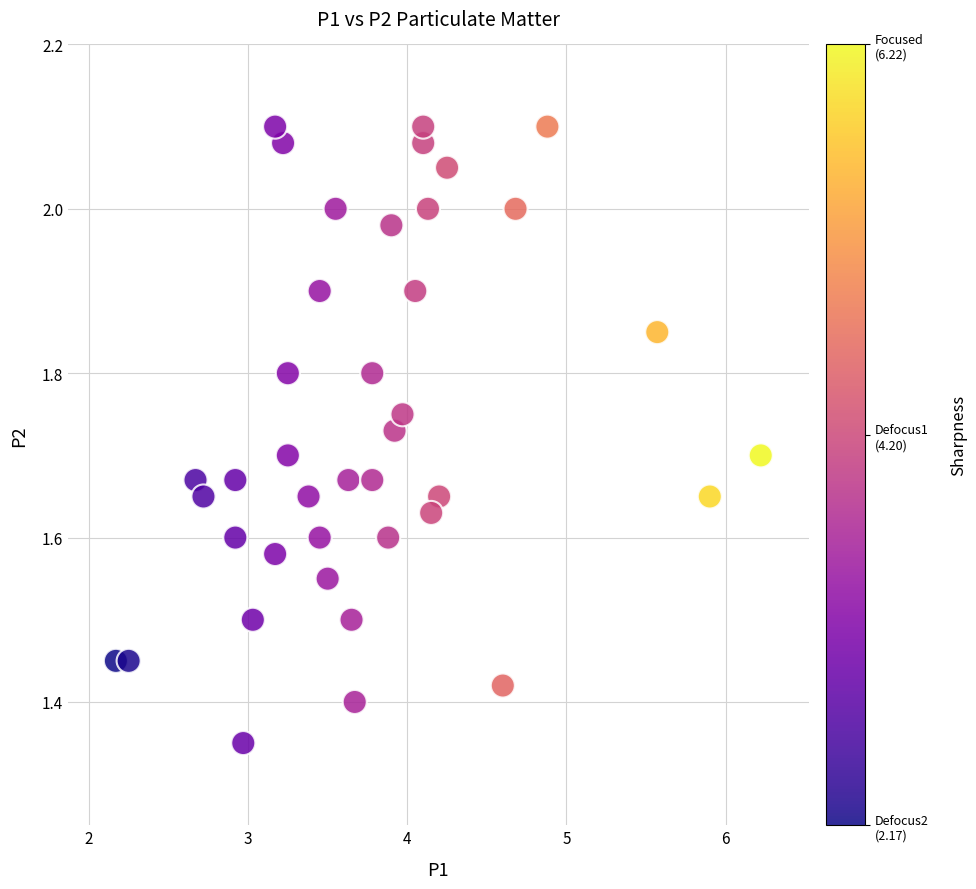

What is the range of Y values (max minus min)?

0.8